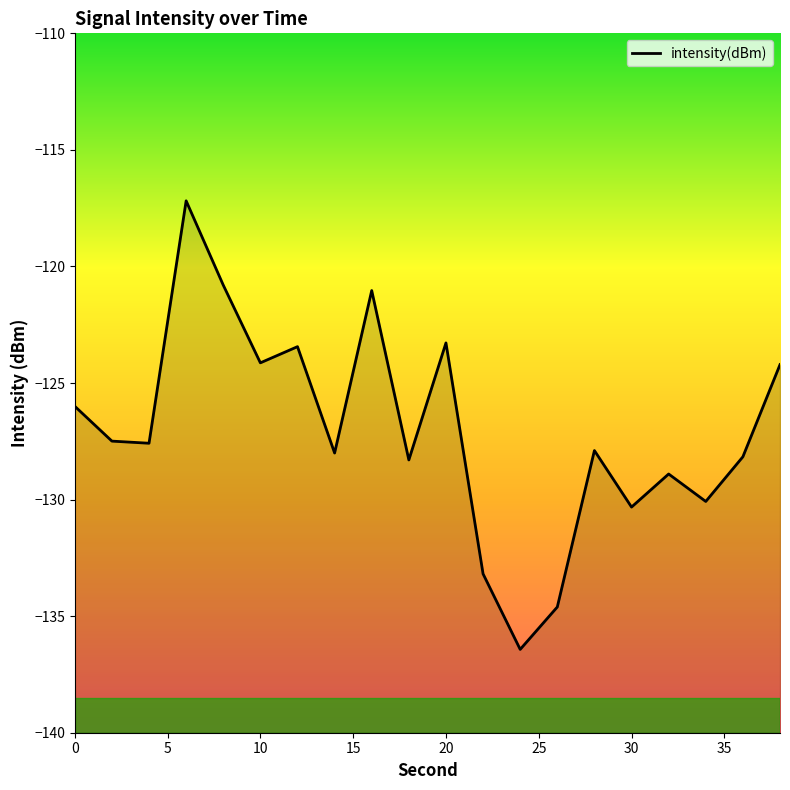

Does the chart display data point markers on the line(s)?

No